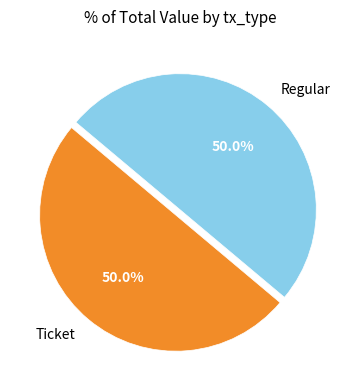

Approximately how many times larger is the value at Ticket compared to Regular?

1.0